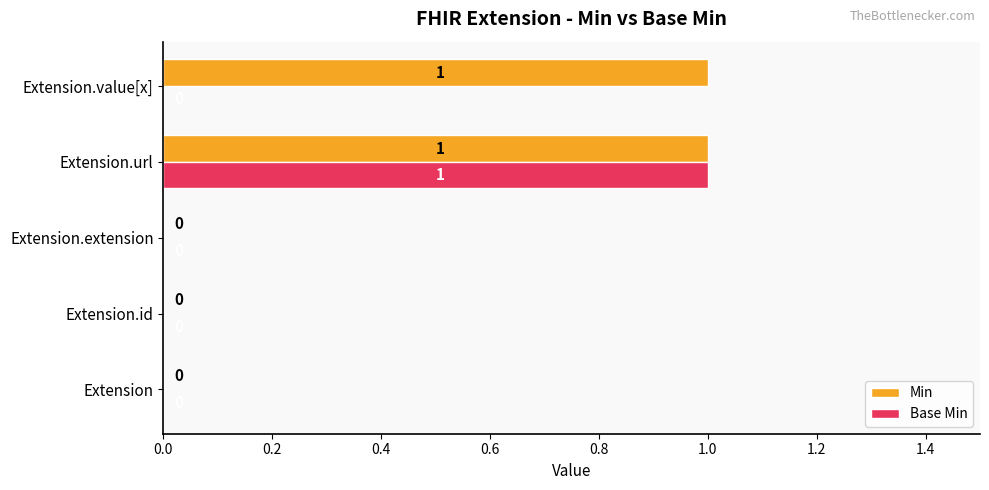

How many Min values are between 0 and 1?

5